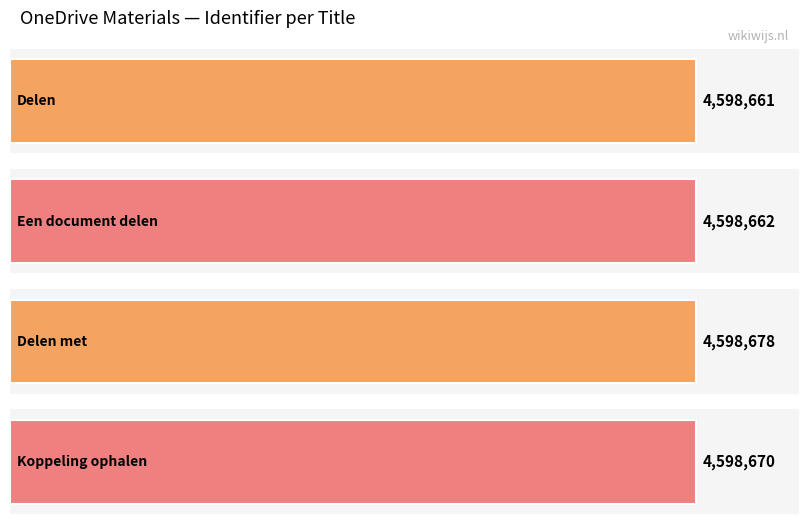

What is the sum of all values?

18394671